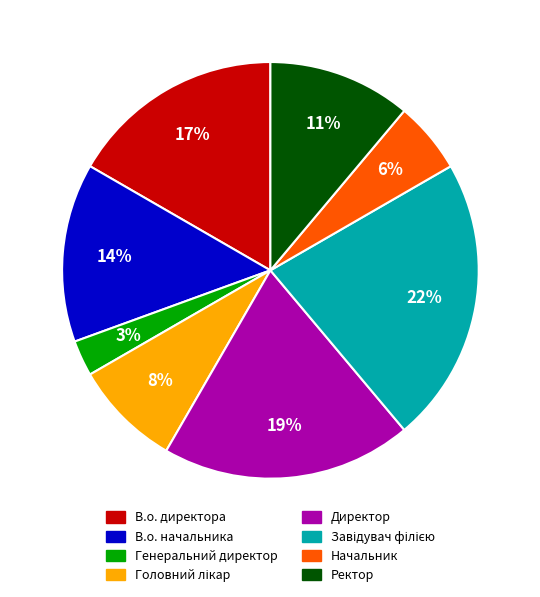

To the nearest percent, what is the difference between the largest and smallest slice percentages?

19%